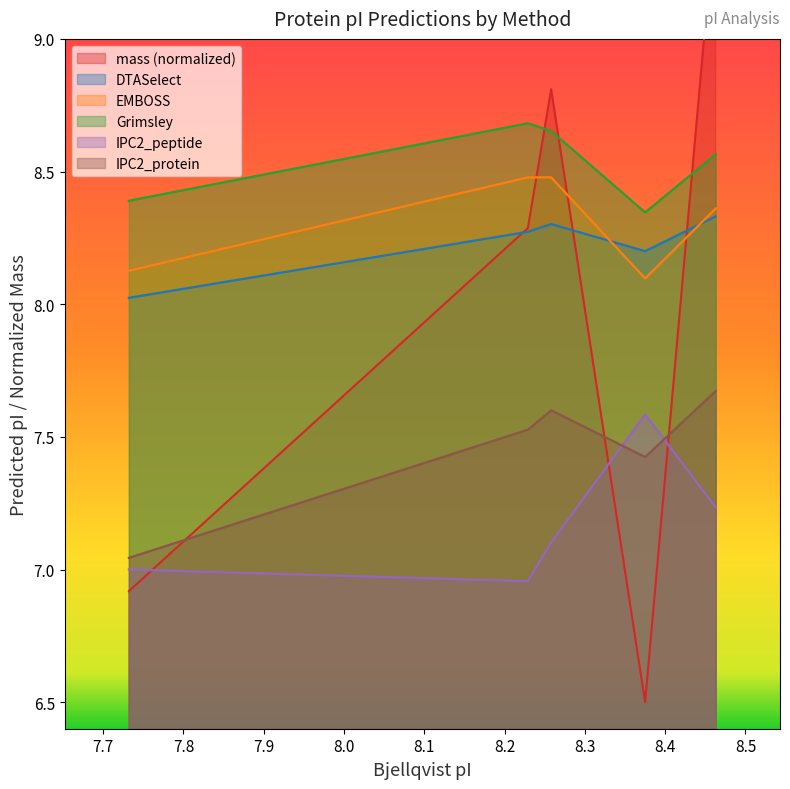

What is the sum of the IPC2_peptide values at A0A088C4S7 and A0A088C3U9?

14.2